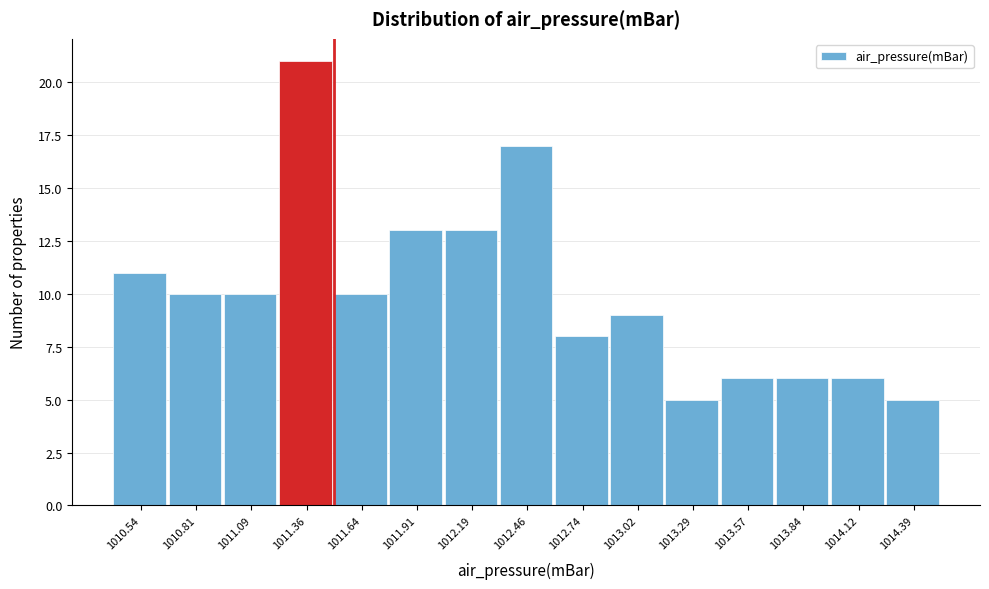

Reading left to right, list every bar in this chart as the range it spans on the x-axis followed by its height. Neither the bar edges nor the heights are printed on the chart, so give them approximately, as read against the axes.

1010.40 to 1010.70: 11
1010.70 to 1010.95: 10
1010.95 to 1011.25: 10
1011.25 to 1011.50: 21
1011.50 to 1011.80: 10
1011.80 to 1012.05: 13
1012.05 to 1012.35: 13
1012.35 to 1012.60: 17
1012.60 to 1012.90: 8
1012.90 to 1013.15: 9
1013.15 to 1013.45: 5
1013.45 to 1013.70: 6
1013.70 to 1014.00: 6
1014.00 to 1014.25: 6
1014.25 to 1014.55: 5